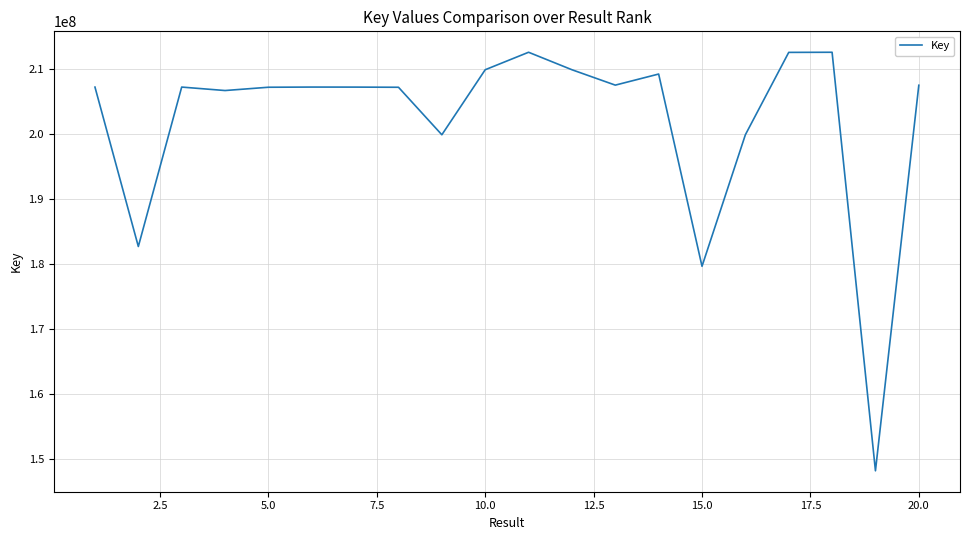

True or false: there are more than 1 points higher than both neighbors.

True